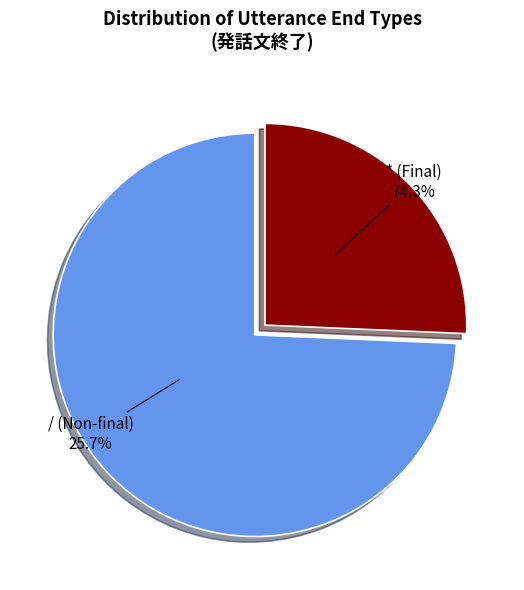

Which category has the biggest portion of the pie?

*